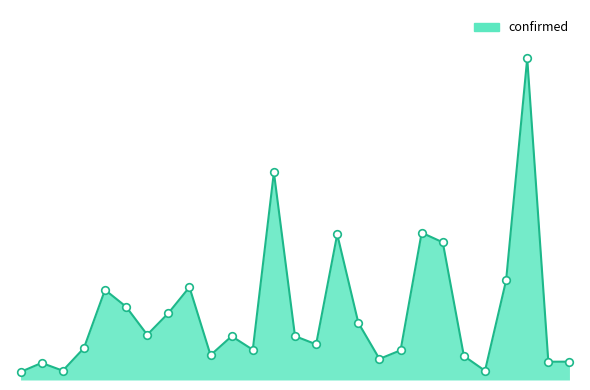

Does the chart have visible grid lines?

No